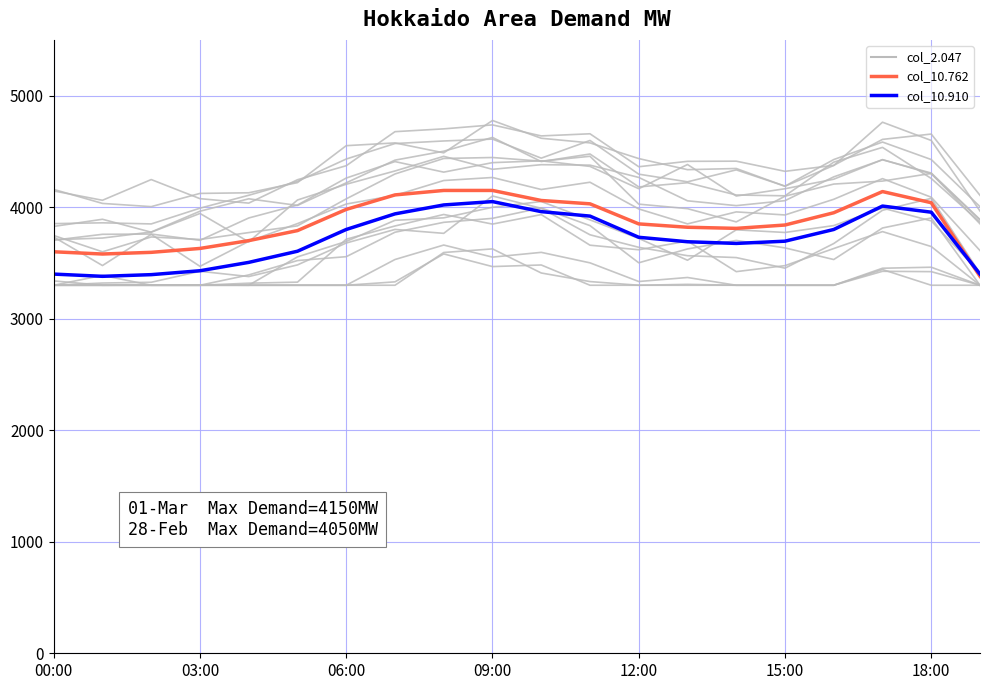

True or false: col_10.910 has a value of 3675.0 at 14.

True